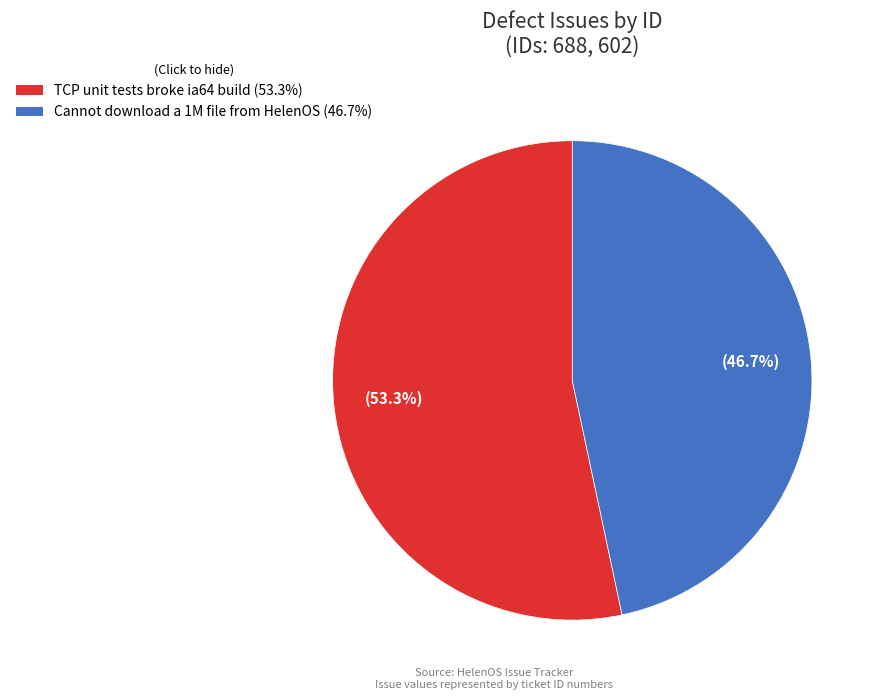

True or false: TCP unit tests broke ia64 build accounts for 53% of the total.

True